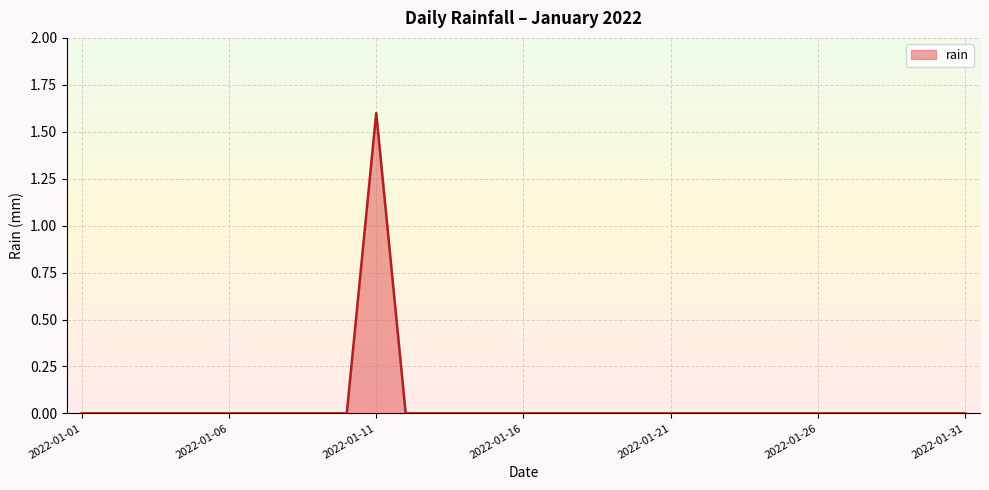

How many series are shown in this chart?

1